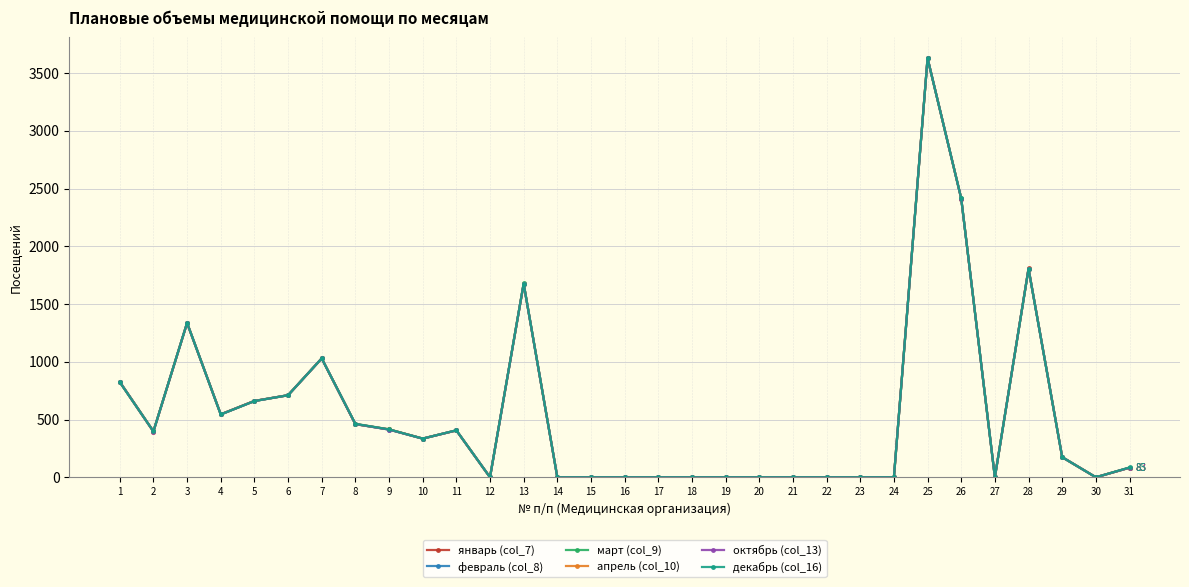

Is the value of январь (col_7) at 15 greater than the value of декабрь (col_16) at 3?

No